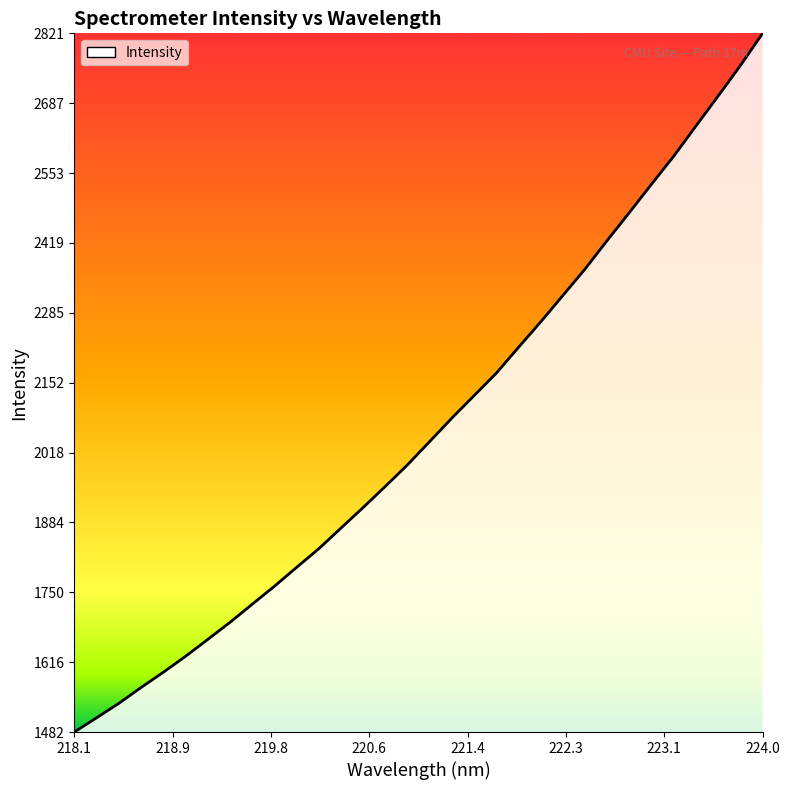

What is the greatest value displayed?

2820.8